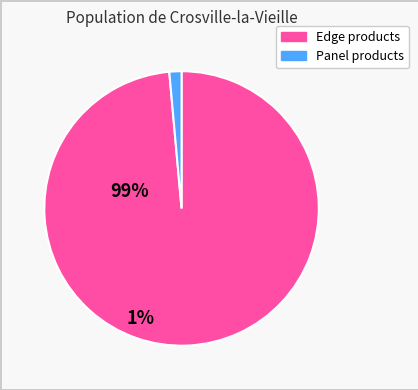

Is there a majority slice in this chart?

Yes